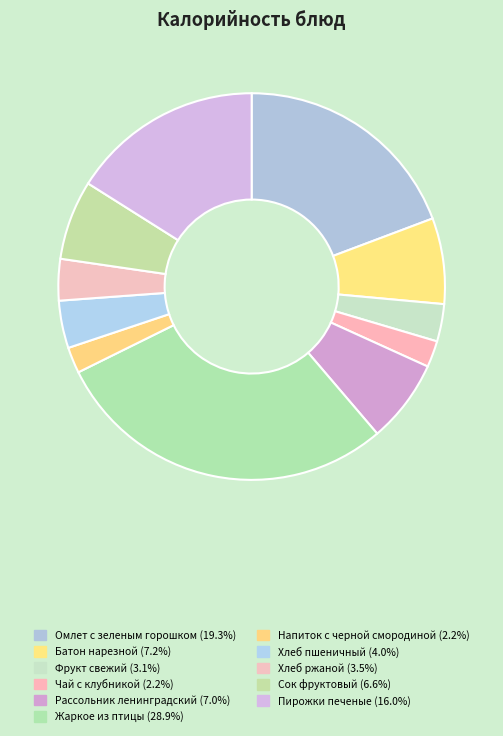

How many slices are in this pie chart?

11